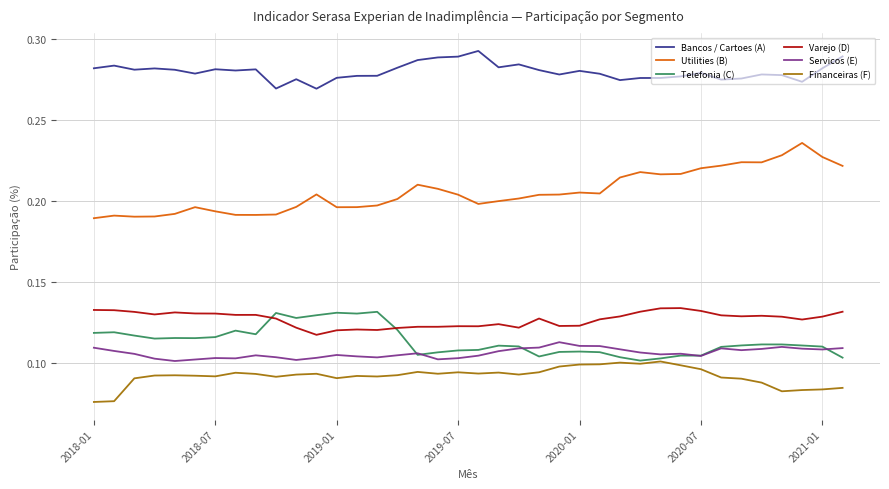

How many Varejo (D) values are between 0 and 1?

38